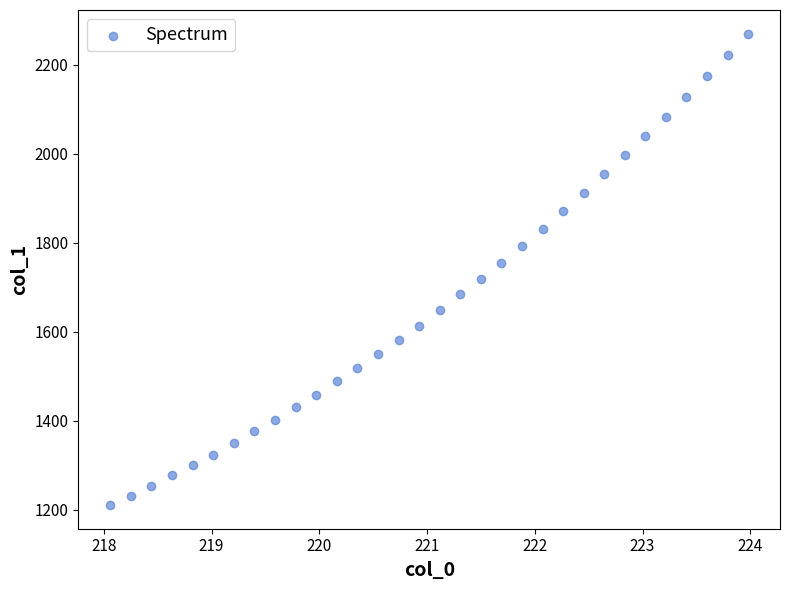

What is the range of X values (max minus min)?

5.9